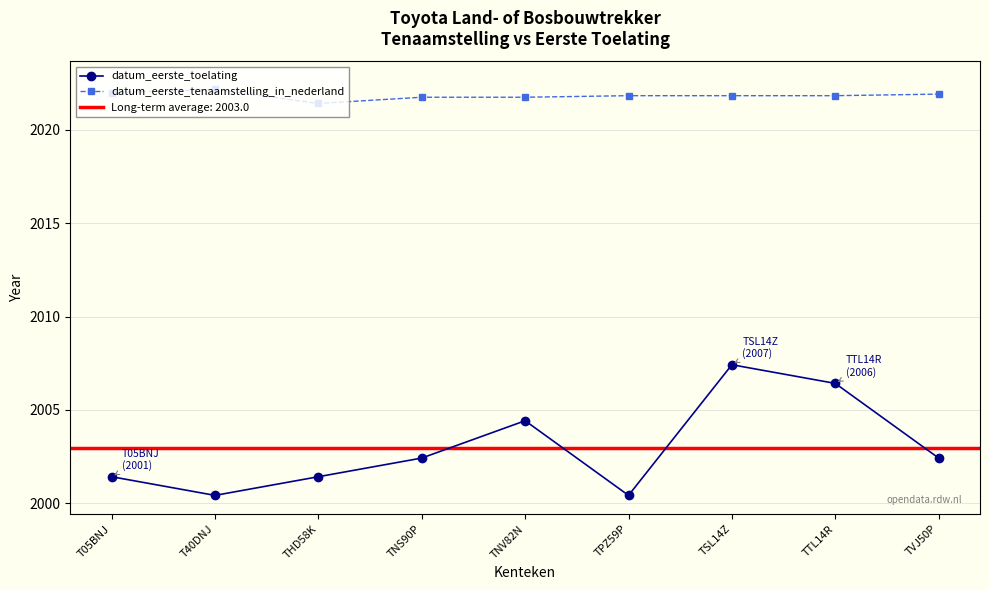

At which label is datum_eerste_tenaamstelling_in_nederland closest to 2021?

THD58K